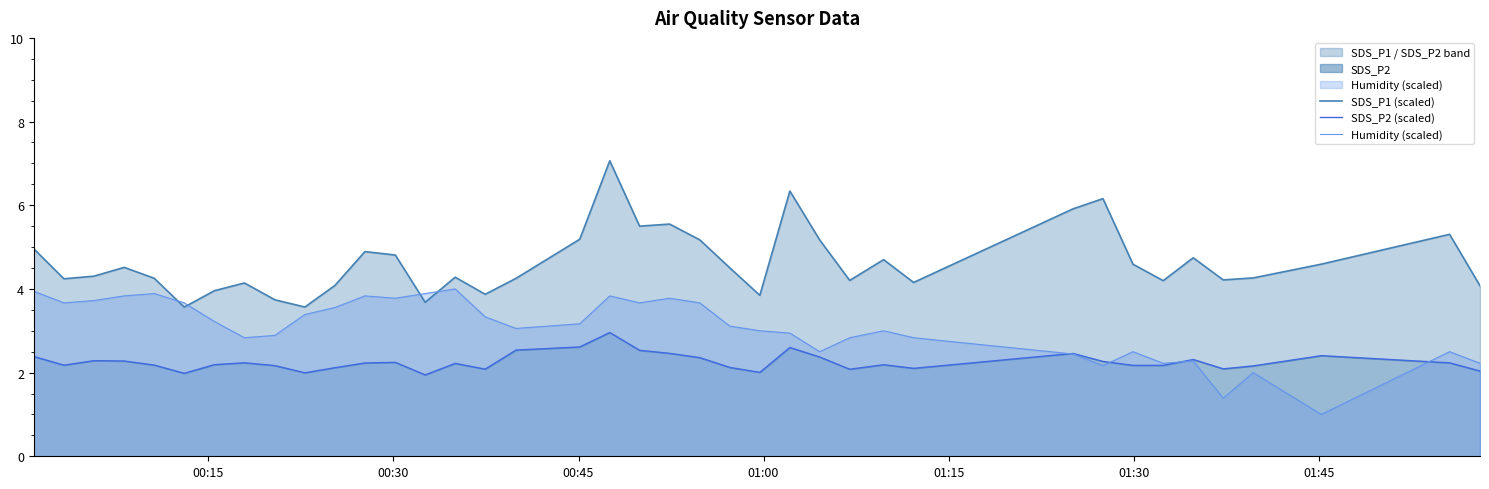

What is the minimum value for Humidity (scaled)?

1.0